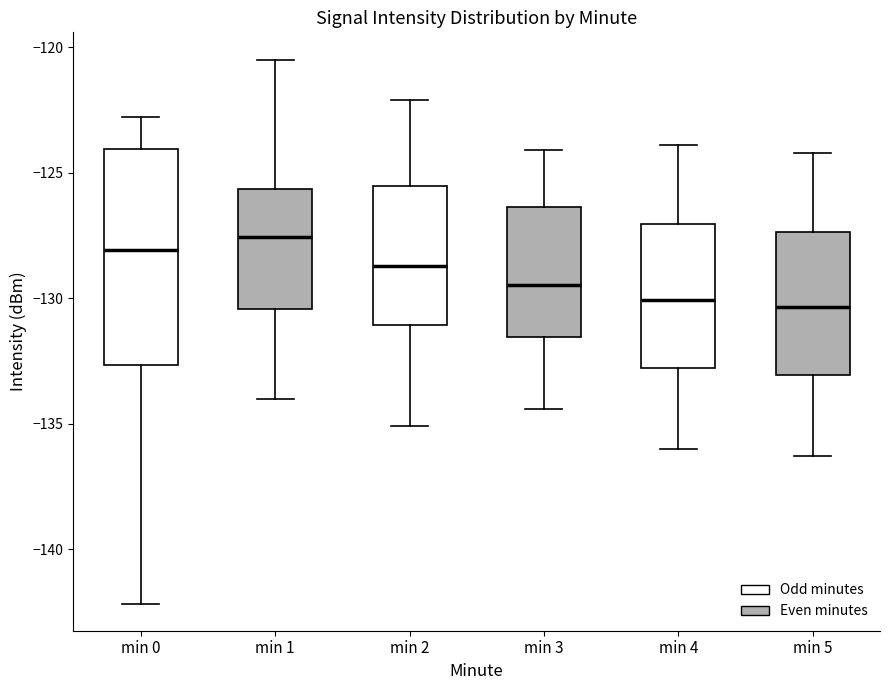

Comparing the boxes themselves (not the whiskers), which one is the tallest?

min 0